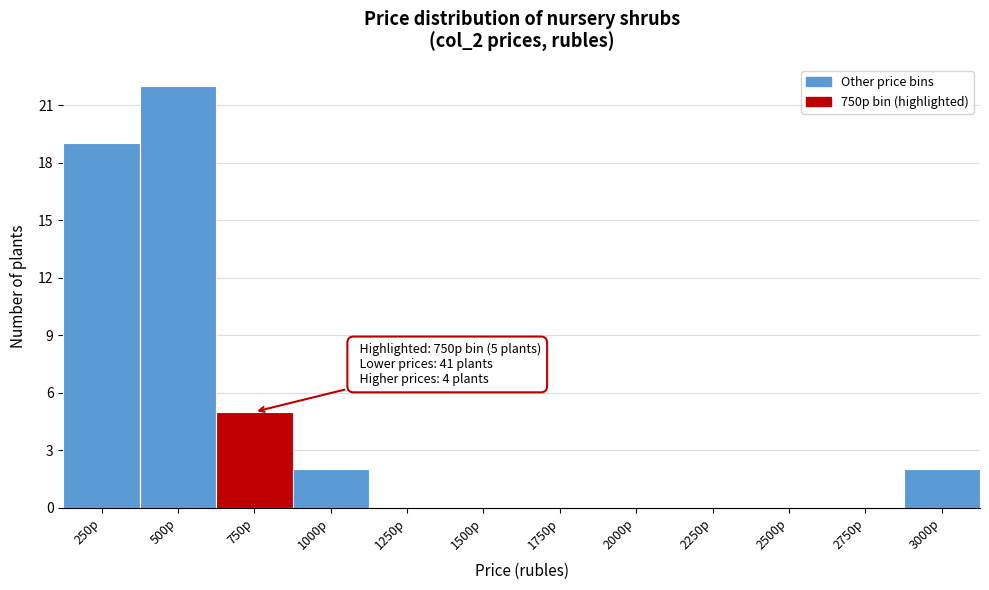

Reading right to left, what are all the values shown in this chart?

3000р=2	2750р=0	2500р=0	2250р=0	2000р=0	1750р=0	1500р=0	1250р=0	1000р=2	750р=5	500р=22	250р=19